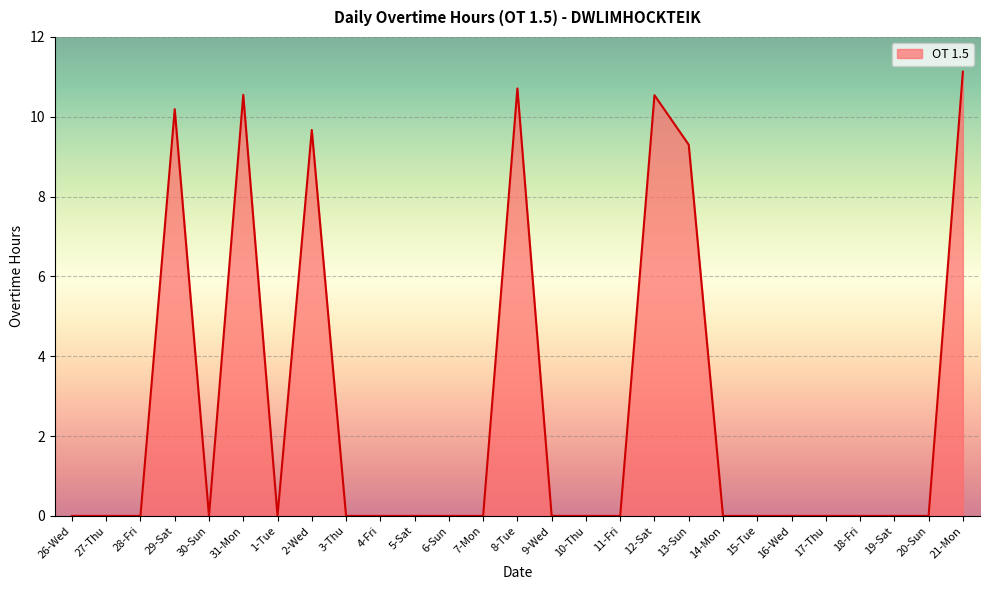

Reading left to right, transcribe all the data shown in this chart.

0.0	0.0	0.0	10.2	0.0	10.6	0.0	9.7	0.0	0.0	0.0	0.0	0.0	10.7	0.0	0.0	0.0	10.5	9.3	0.0	0.0	0.0	0.0	0.0	0.0	0.0	11.1